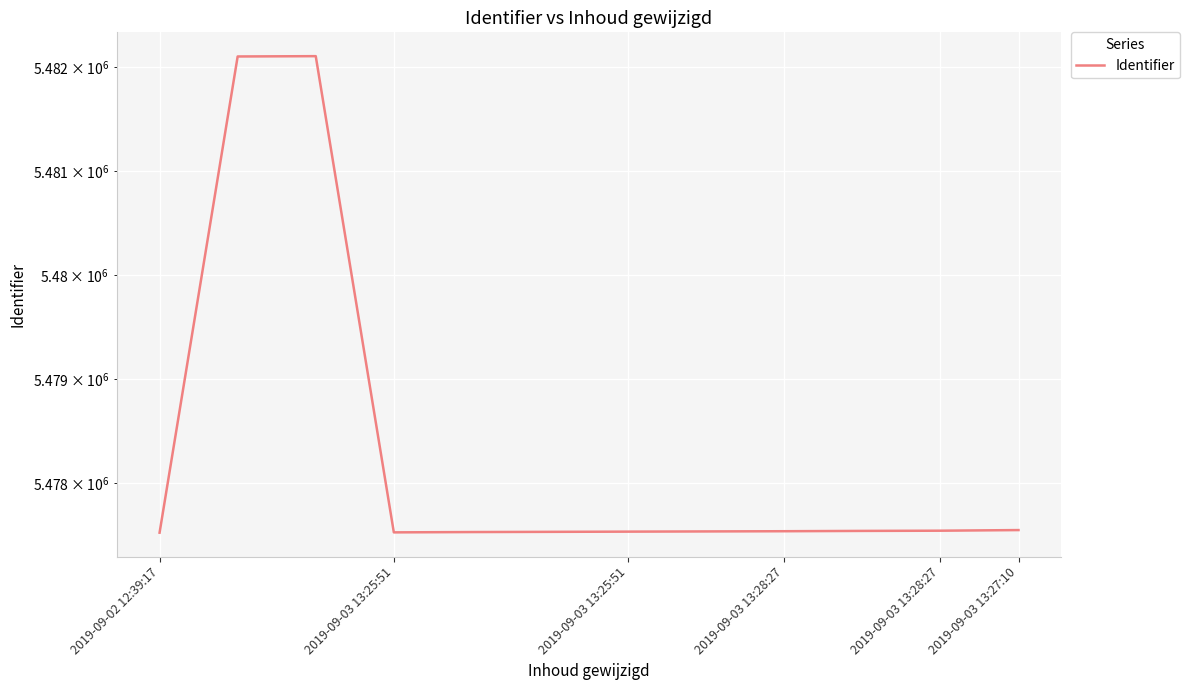

What is the change in value from 7 to 11?

+13